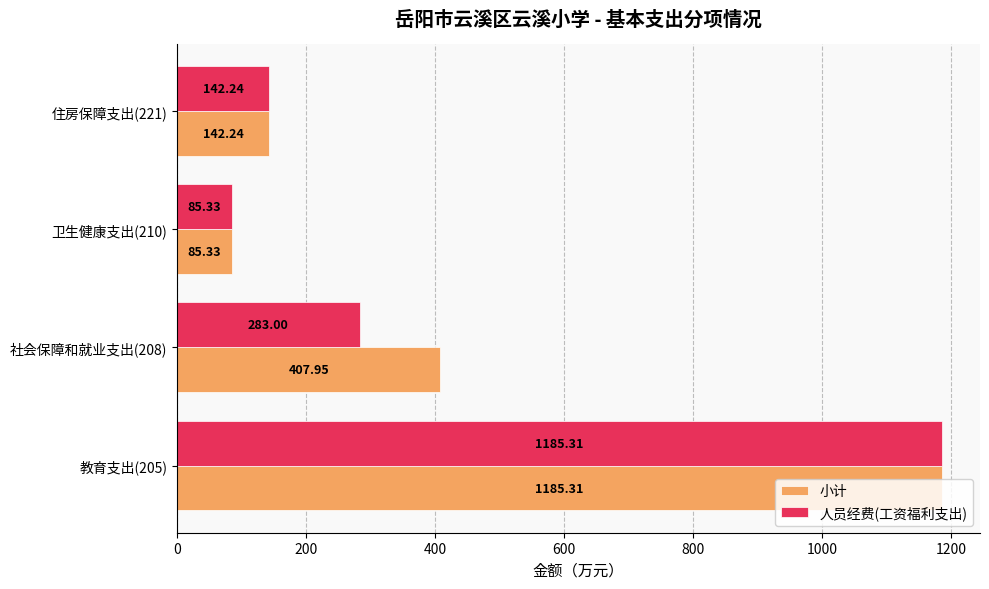

What is the average value of the 小计 series?

455.2